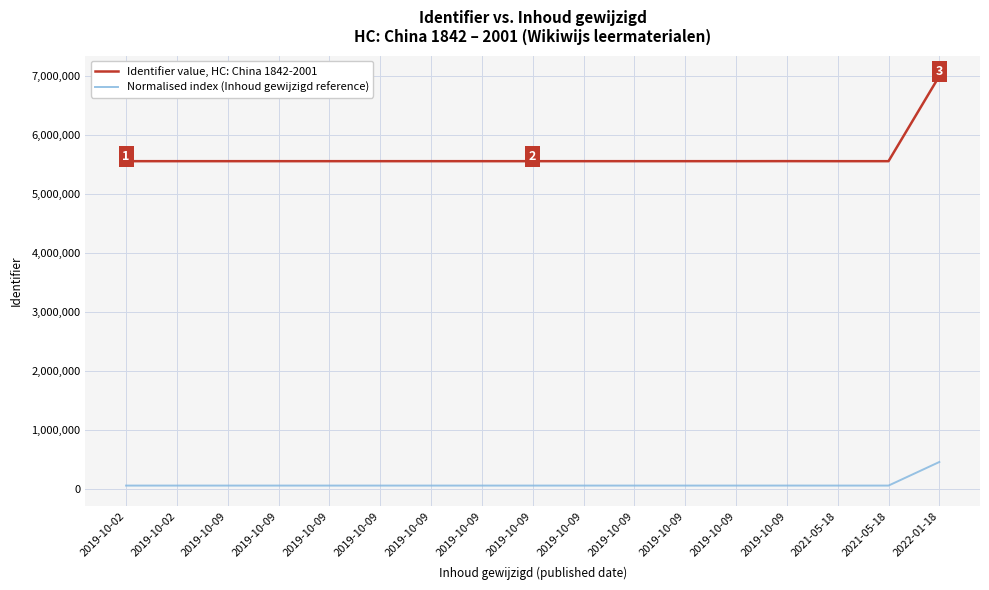

Is the value of Identifier value, HC: China 1842-2001 at 2019-10-09 greater than the value of Normalised index (Inhoud gewijzigd reference) at 2019-10-09?

Yes